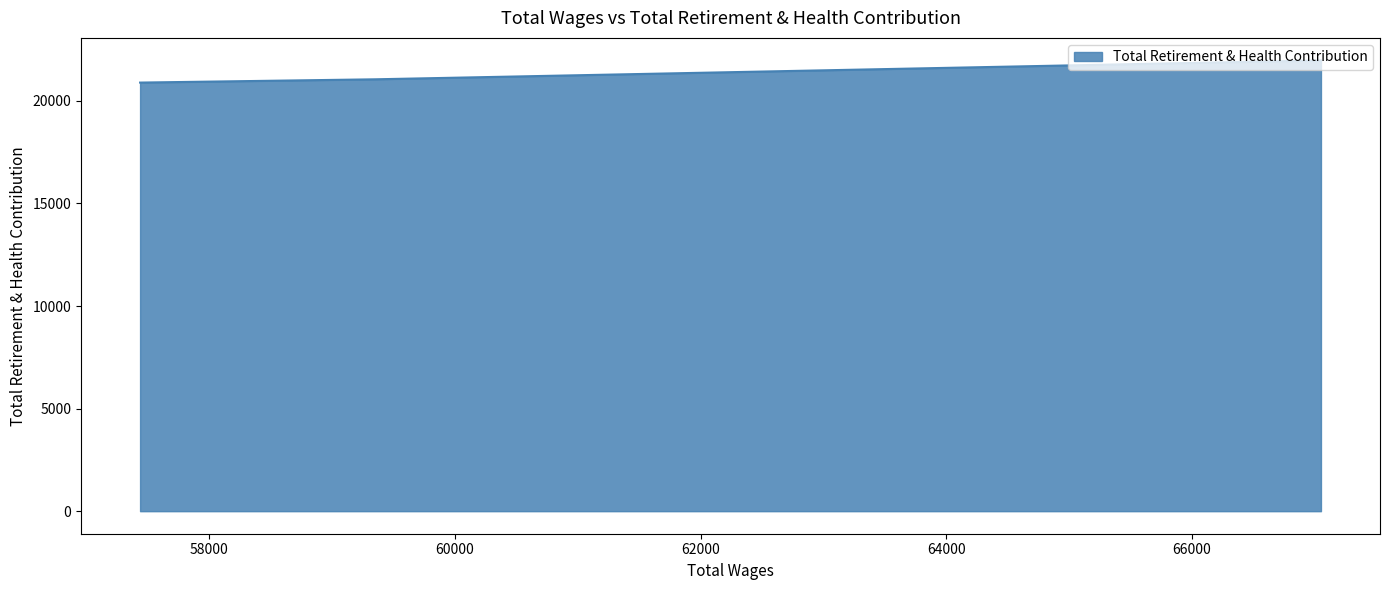

What is the change in value from 66272.0 to 57436.0?

-990